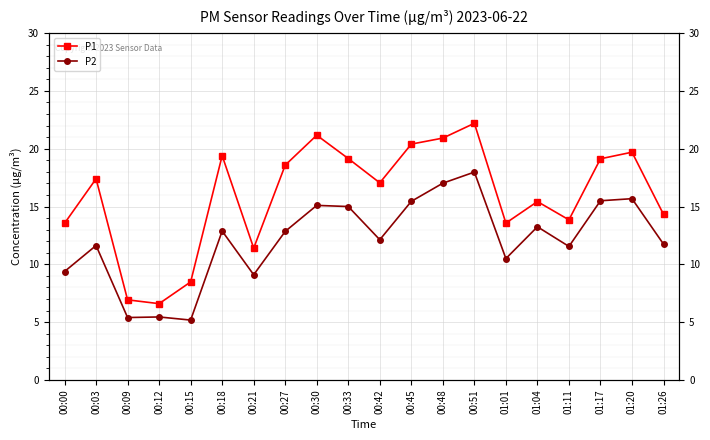

Is it true that P2 equals 7.5 at 00:15?

False